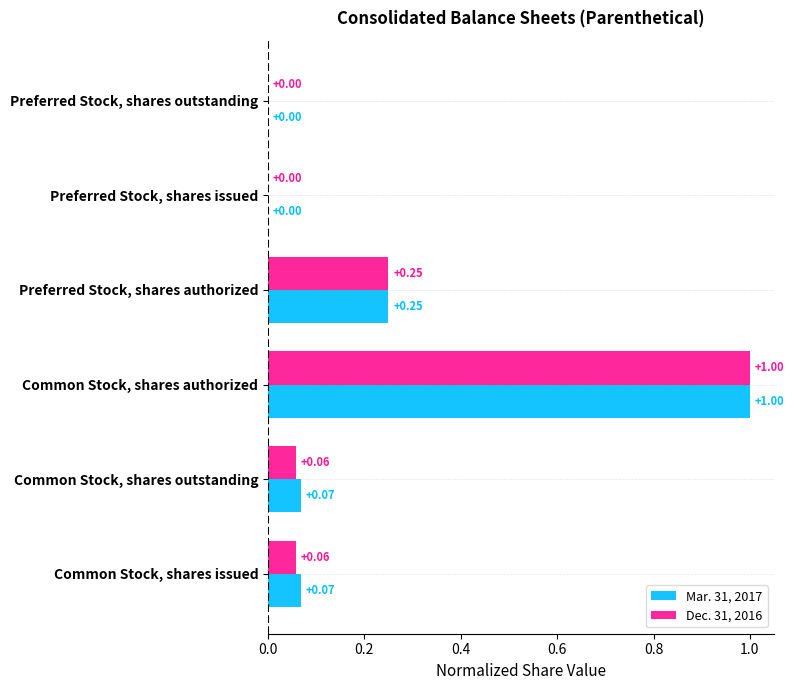

What is the sum of all Dec. 31, 2016 values?

1.4